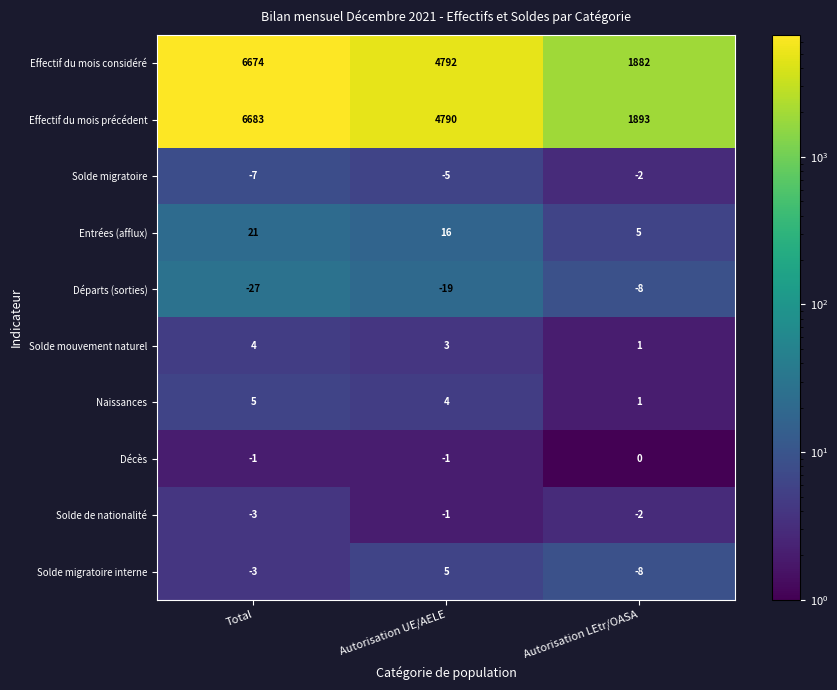

Count the Solde mouvement naturel values in the range 1 to 4.

3